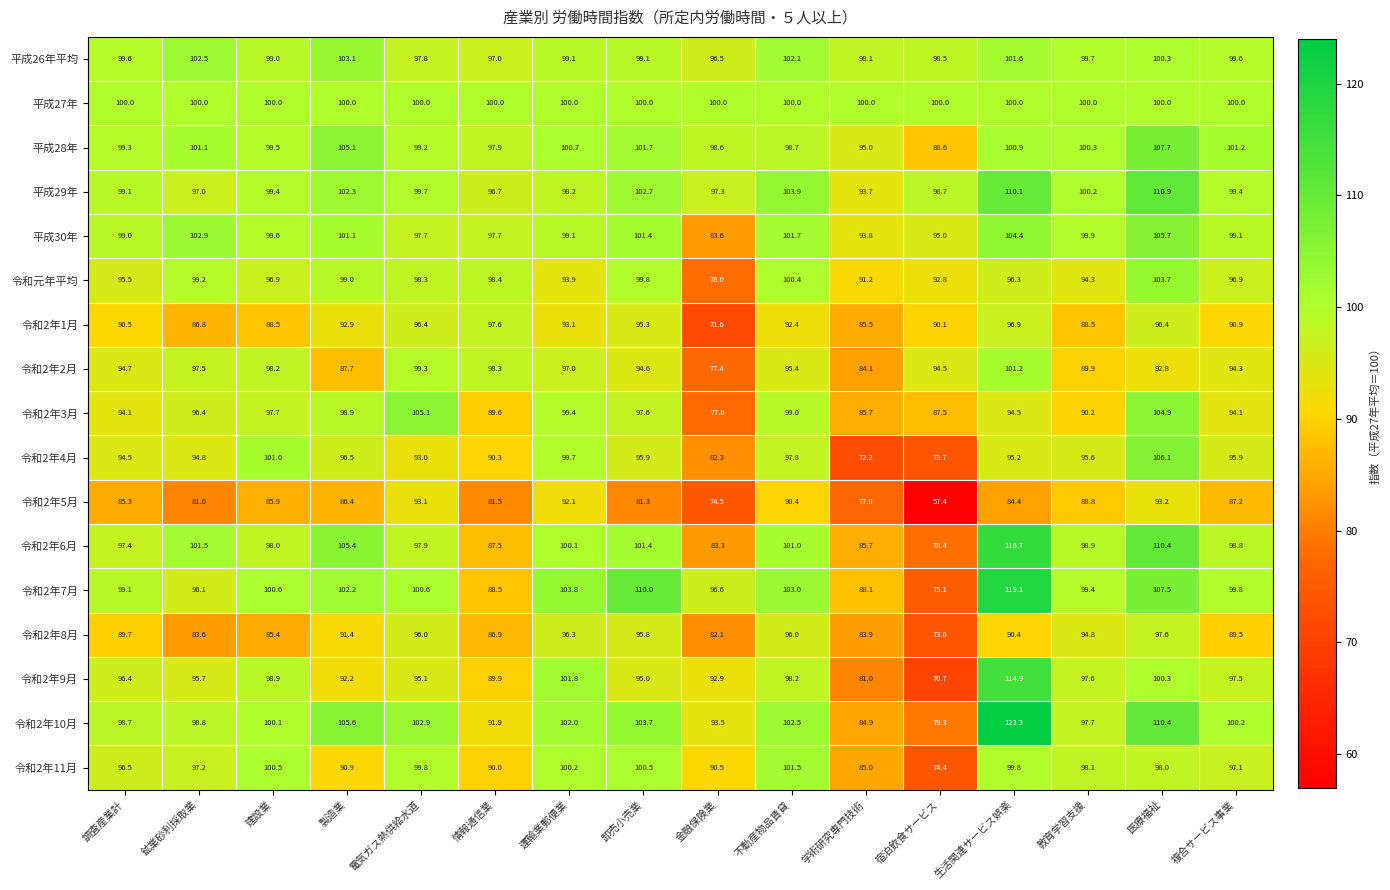

What is the sum of the 令和2年8月 values at 製造業 and 学術研究専門技術?

175.3